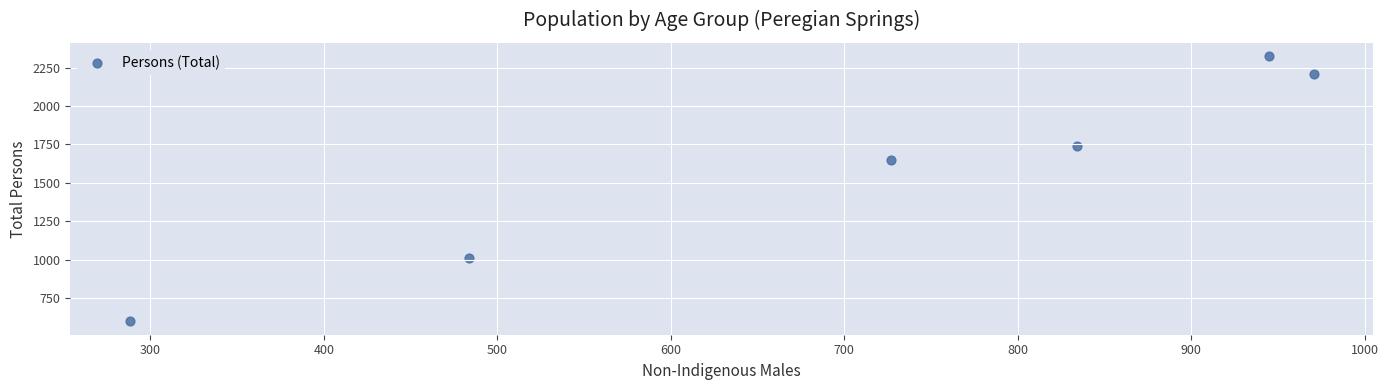

What is the range of Y values (max minus min)?

1727